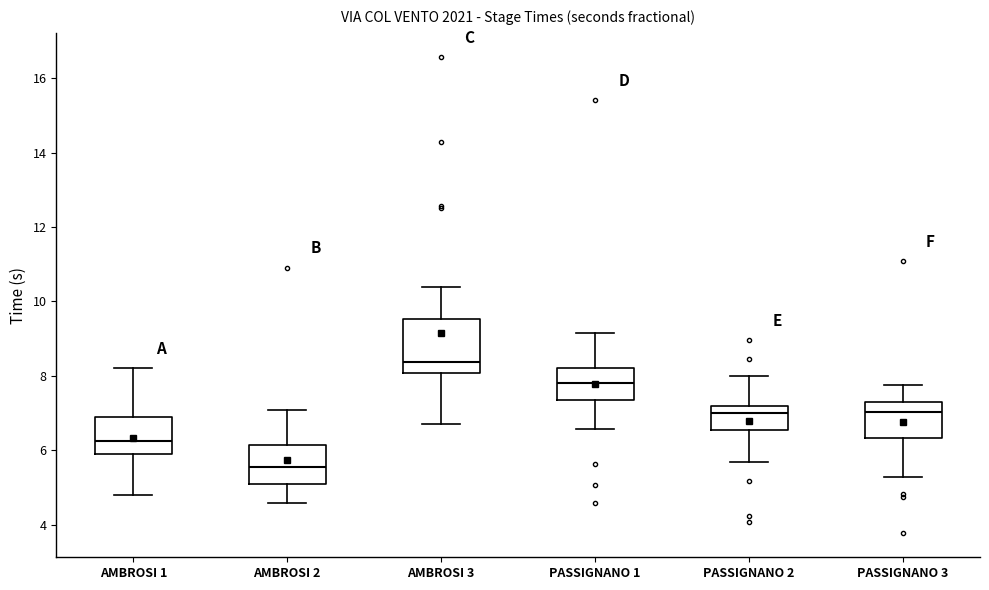

Reading left to right, read every box against the y-axis: the position of its median line, the range the box covers, and the ends of its whiskers. The values are not printed on the chart, so give them approximately, as read against the axis.

AMBROSI 1: median 6.2, box 5.8 to 6.8, whiskers 4.8 to 8.2
AMBROSI 2: median 5.6, box 5.0 to 6.2, whiskers 4.6 to 7.0
AMBROSI 3: median 8.4, box 8.0 to 9.6, whiskers 6.8 to 10.4
PASSIGNANO 1: median 7.8, box 7.4 to 8.2, whiskers 6.6 to 9.2
PASSIGNANO 2: median 7.0, box 6.6 to 7.2, whiskers 5.6 to 8.0
PASSIGNANO 3: median 7.0, box 6.4 to 7.2, whiskers 5.2 to 7.8